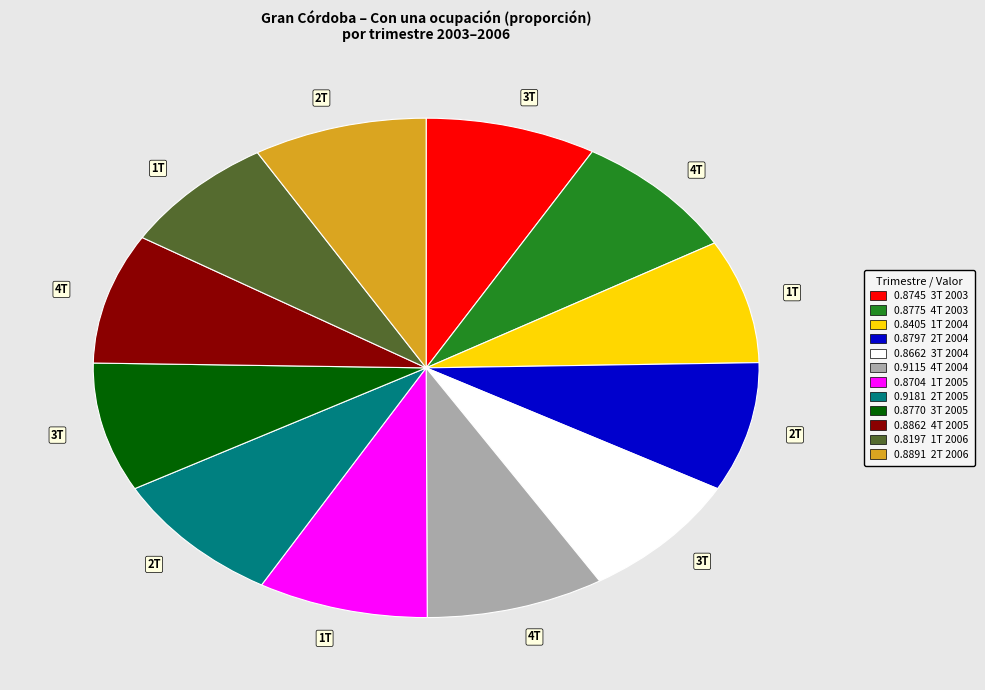

Is there any slice that represents more than half of the pie?

No